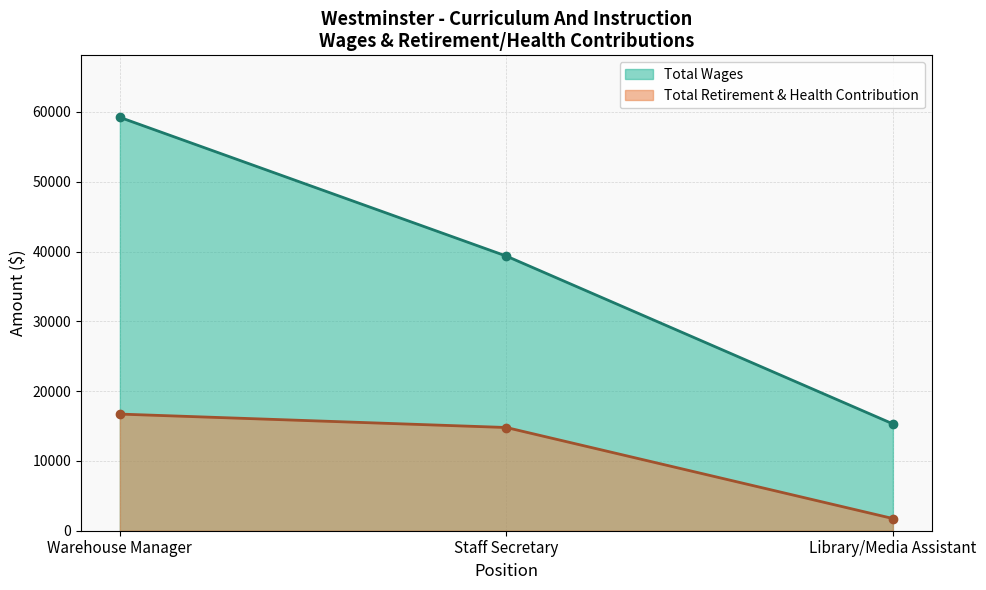

What is the total value across all series at Warehouse Manager?

75936